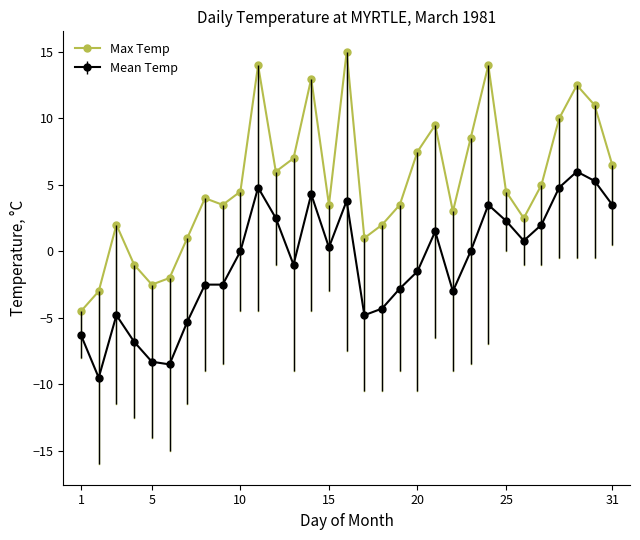

True or false: Max Temp and Mean Temp intersect in this chart.

False